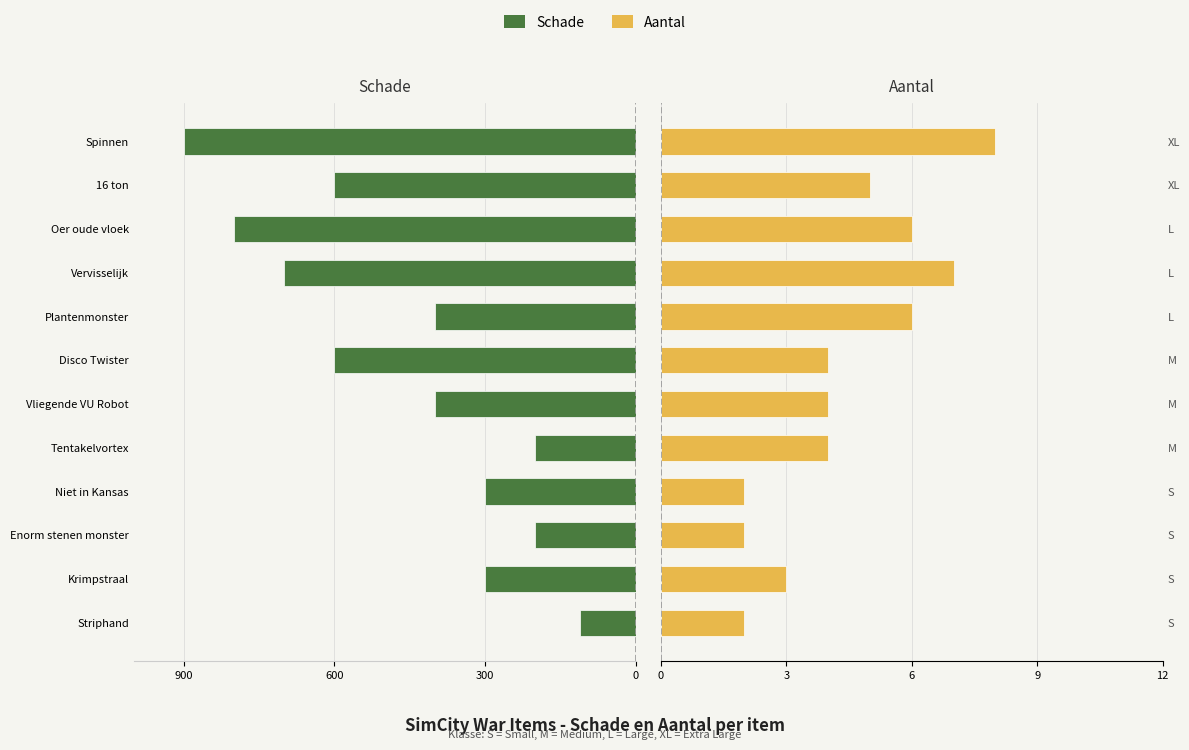

Reading left to right, list all the values displayed in this chart.

Schade: -110	-300	-200	-300	-200	-400	-600	-400	-700	-800	-600	-900
Aantal: 2	3	2	2	4	4	4	6	7	6	5	8